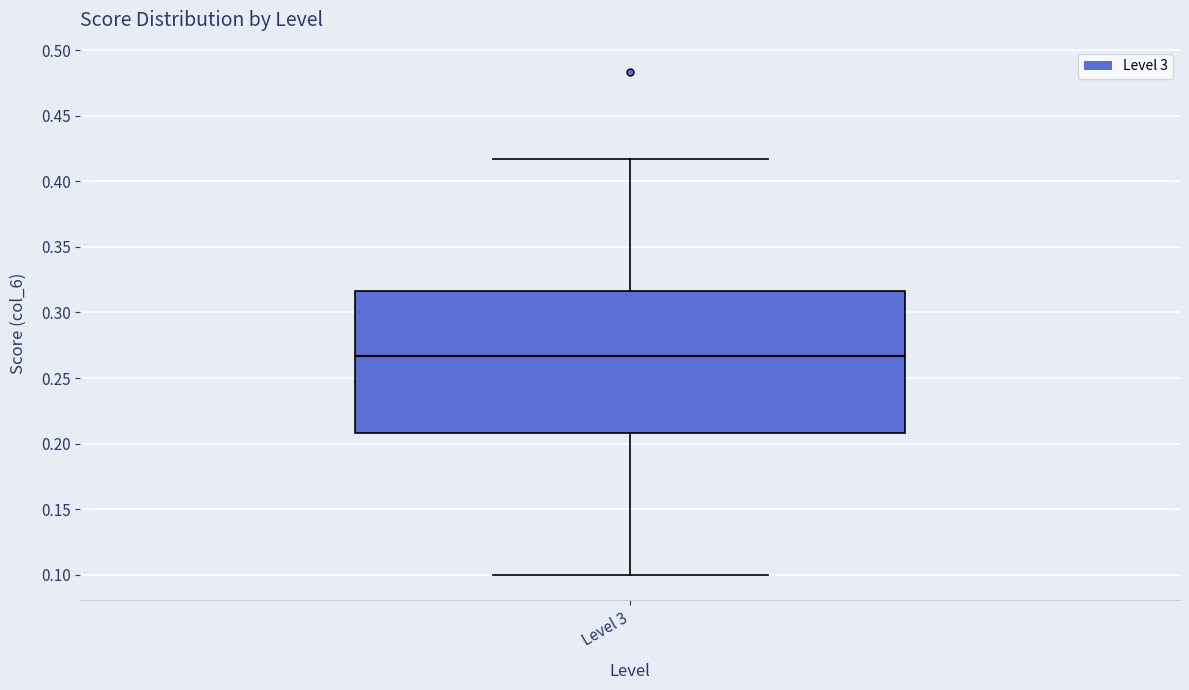

Where is the lower edge of the box for Level 3 on the y-axis? The values are not printed on the chart, so give them approximately, as read against the axis.

0.210